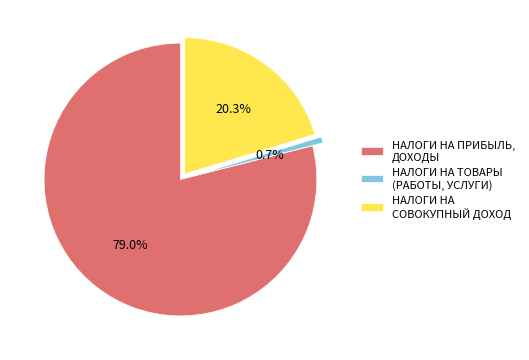

To the nearest percent, what is the difference between the largest and smallest slice percentages?

78%